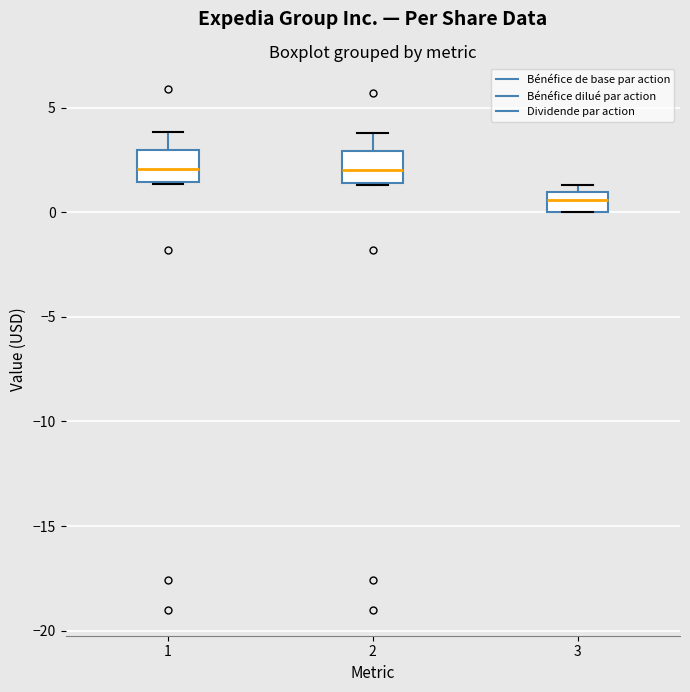

Reading left to right, read every box against the y-axis: the position of its median line, the range the box covers, and the ends of its whiskers. The values are not printed on the chart, so give them approximately, as read against the axis.

1: median 2.0, box 1.5 to 3.0, whiskers 1.5 to 4.0
2: median 2.0, box 1.5 to 3.0, whiskers 1.5 to 4.0
3: median 0.5, box 0.0 to 1.0, whiskers 0.0 to 1.5